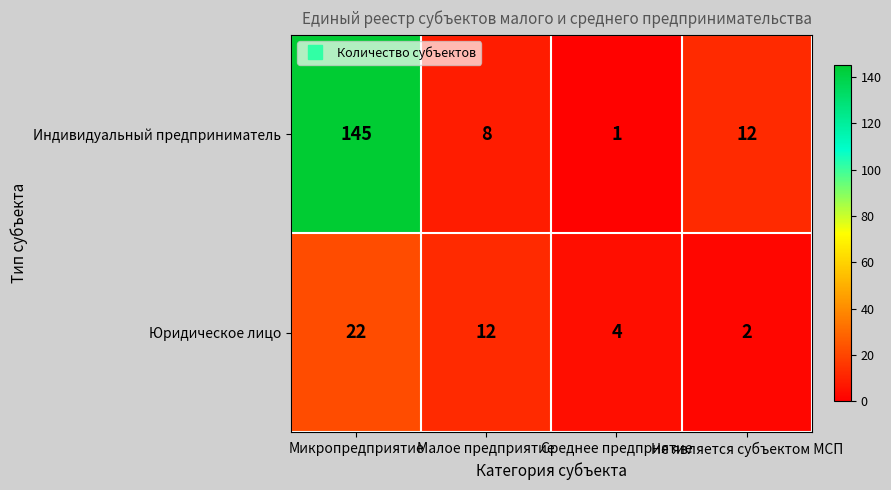

At which label does Индивидуальный предприниматель reach its peak?

Микропредприятие